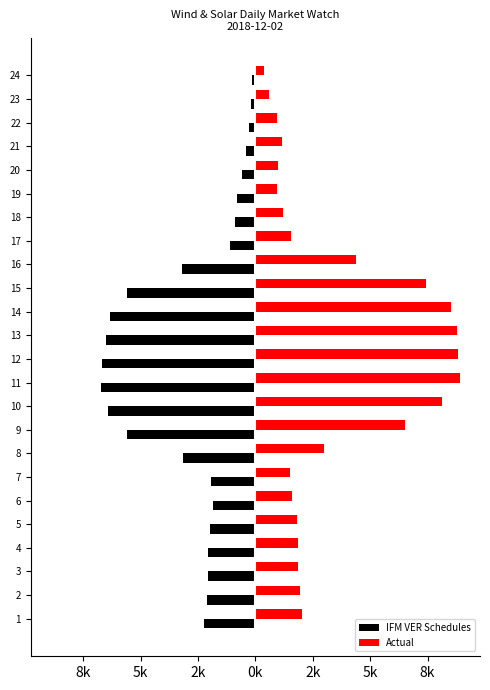

What are all the series names shown in the legend?

IFM VER Schedules, Actual